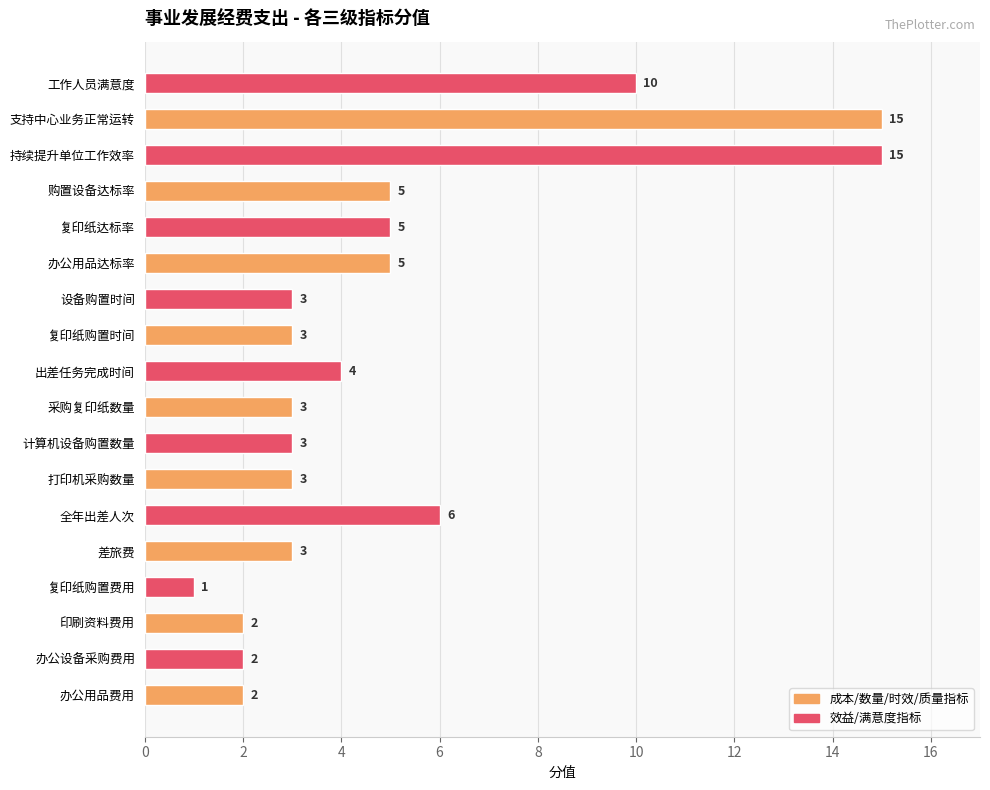

How many bars are there in total?

18